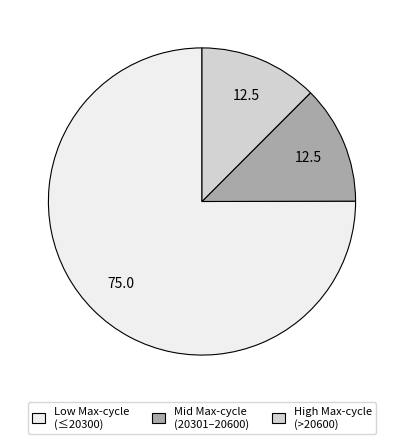

Is there a majority slice in this chart?

Yes